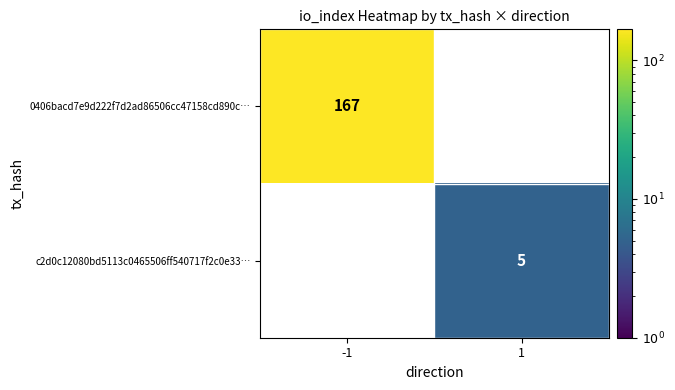

The value of 0406bacd7e9d222f7d2ad86506cc47158cd890c… at -1 is 106. True or false?

False